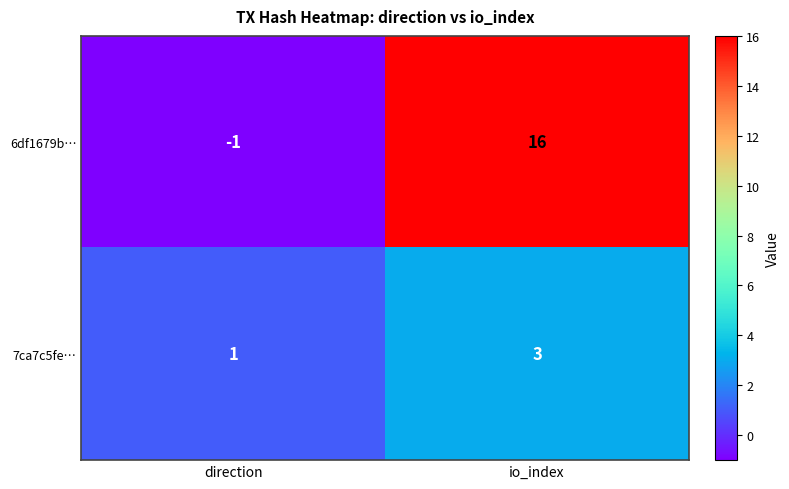

What value does the 6df1679b… series have at io_index, to the nearest 10?

20